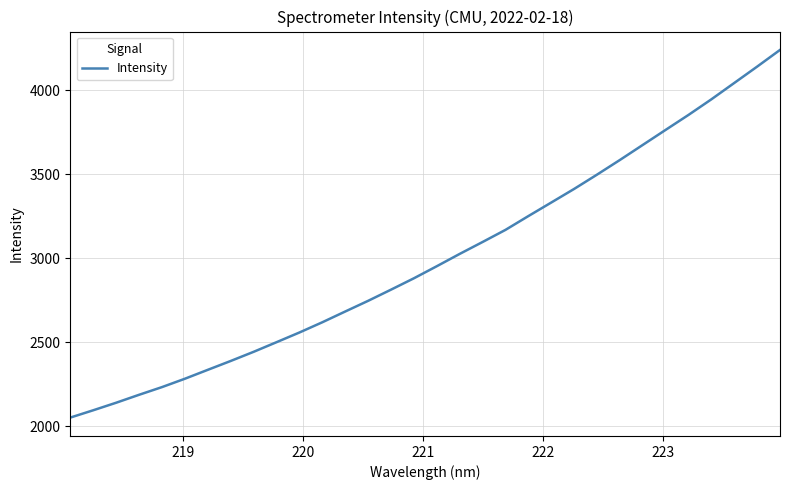

What is the difference between the maximum and minimum values?

2188.9